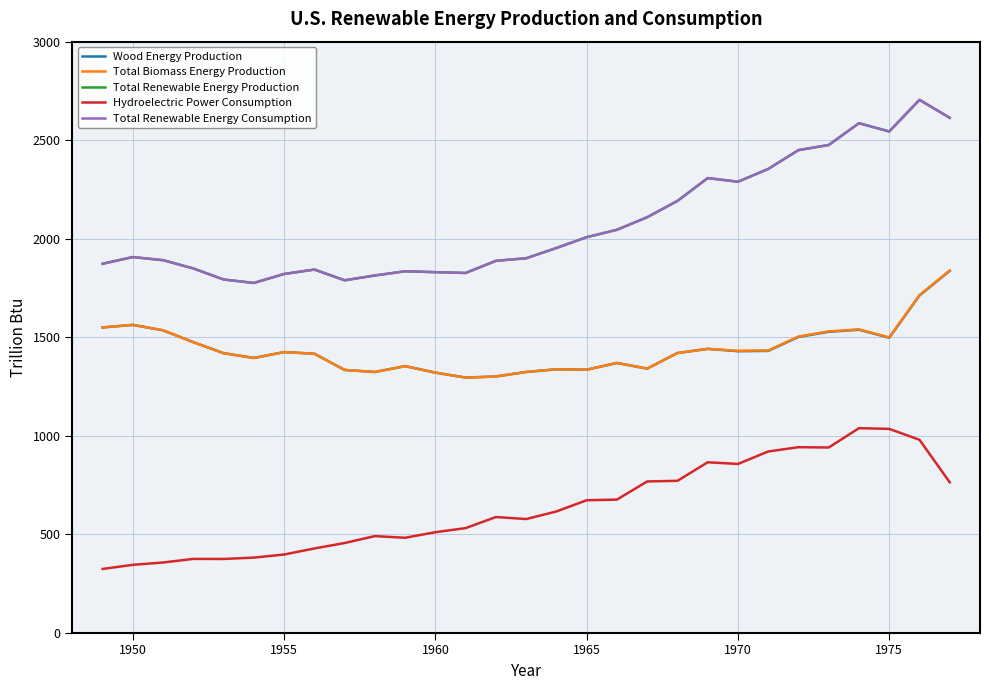

Does the chart have visible grid lines?

Yes